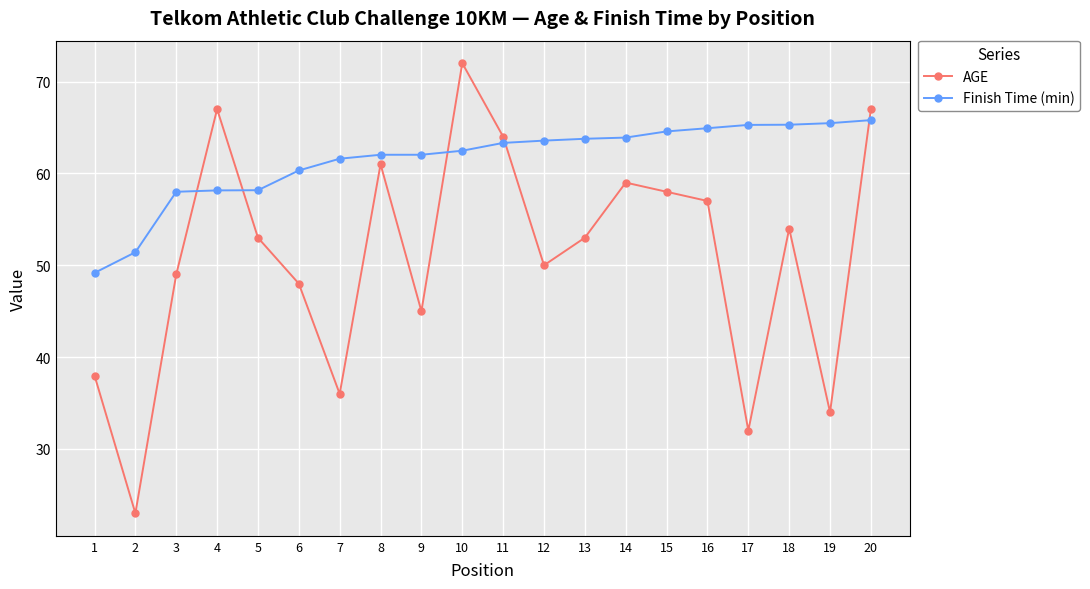

Rank the series by their average value, from lowest to highest.

AGE, Finish Time (min)